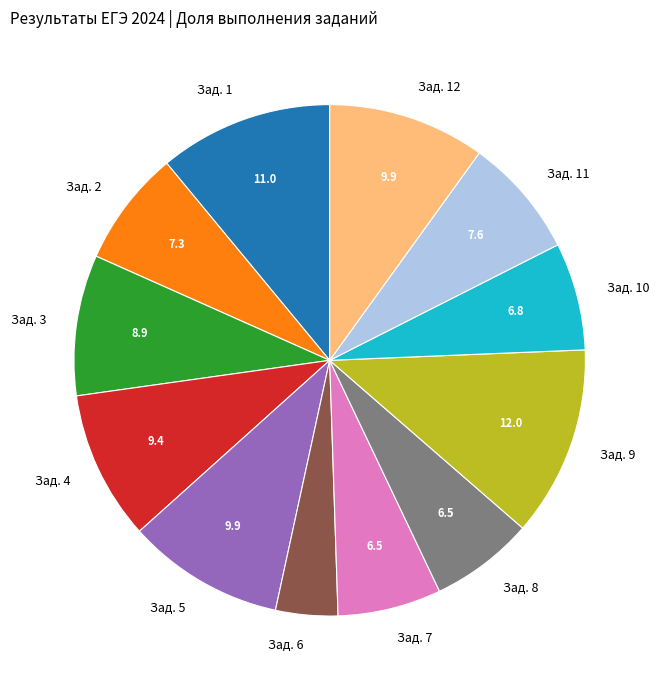

Is there any slice that represents more than half of the pie?

No